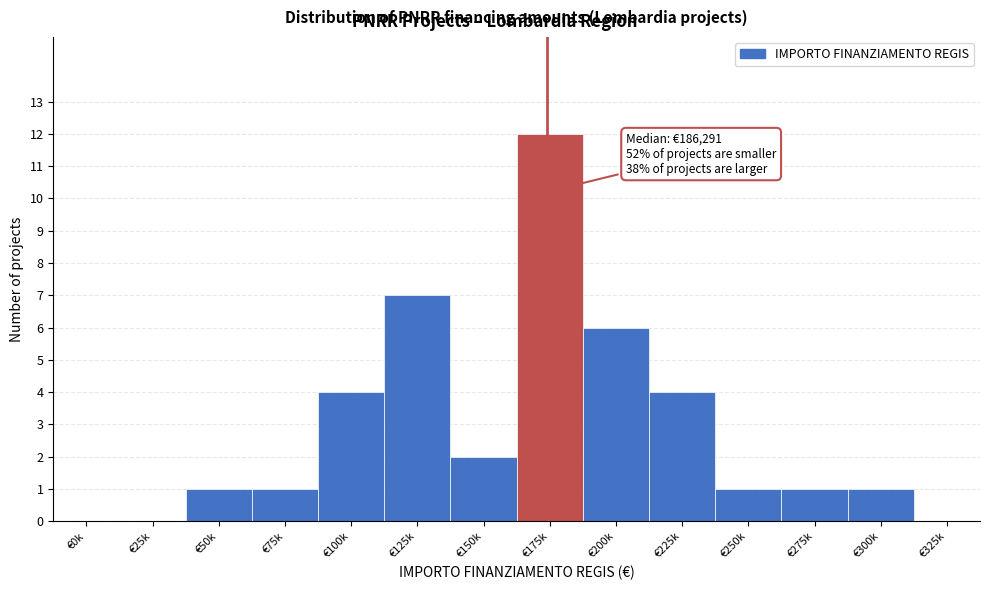

Reading left to right, transcribe all the data shown in this chart.

€0k=0	€25k=0	€50k=1	€75k=1	€100k=4	€125k=7	€150k=2	€175k=12	€200k=6	€225k=4	€250k=1	€275k=1	€300k=1	€325k=0